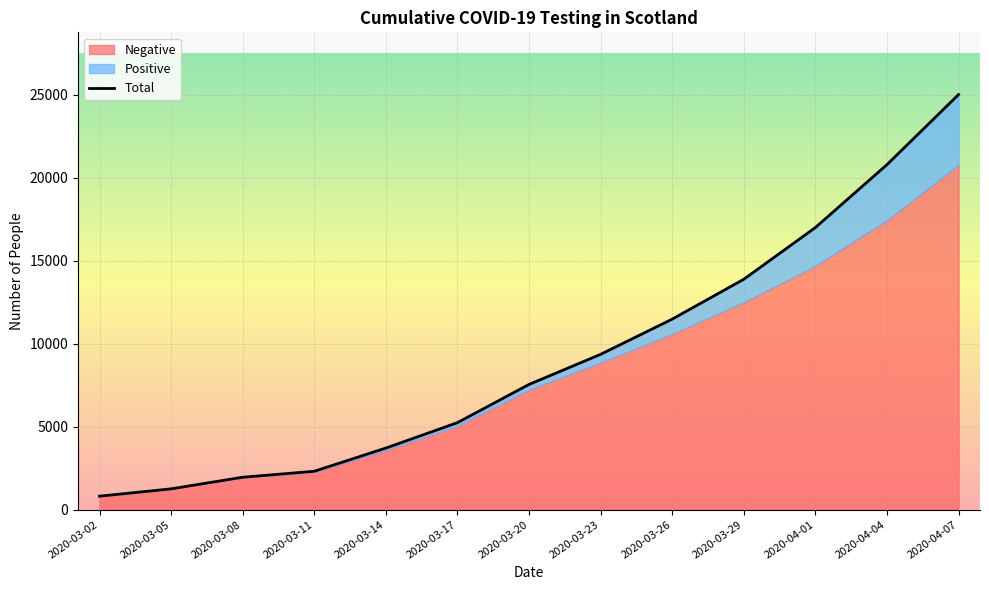

The value of Total at 2020-03-29 is 7708. True or false?

False